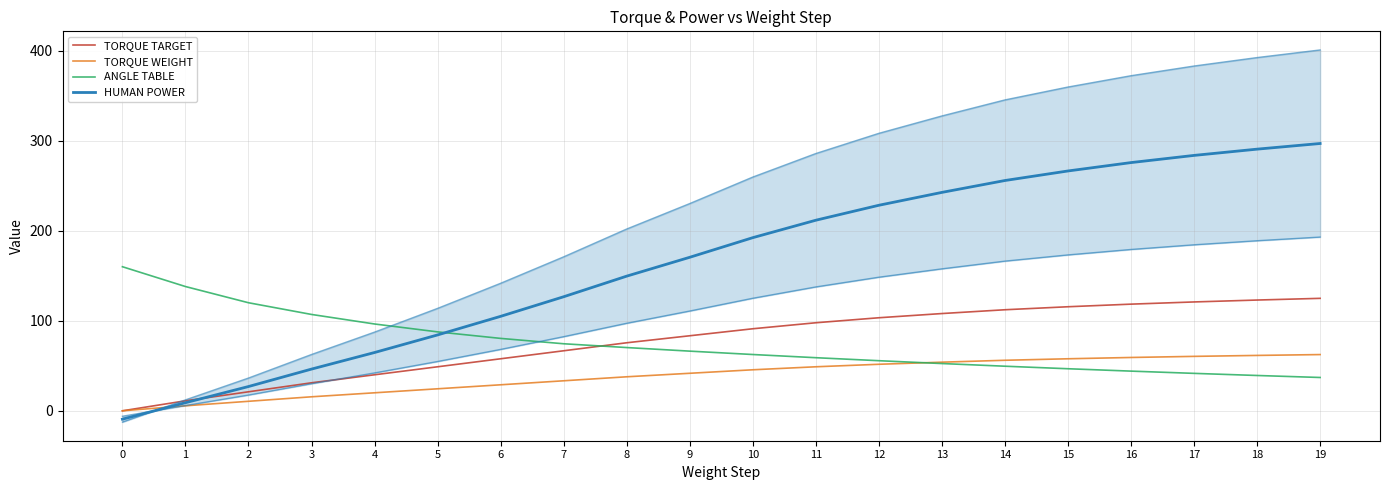

How many data points in TORQUE WEIGHT are above 45?

10